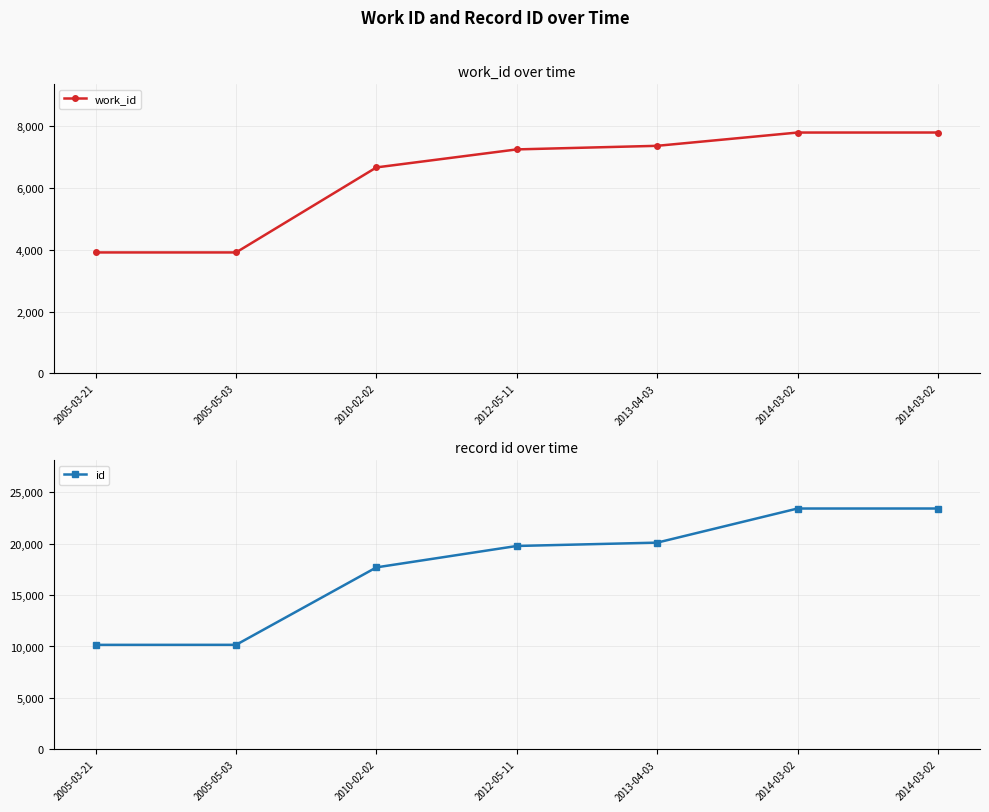

The work_id series shows 10964 at 2010-02-02. True or false?

False